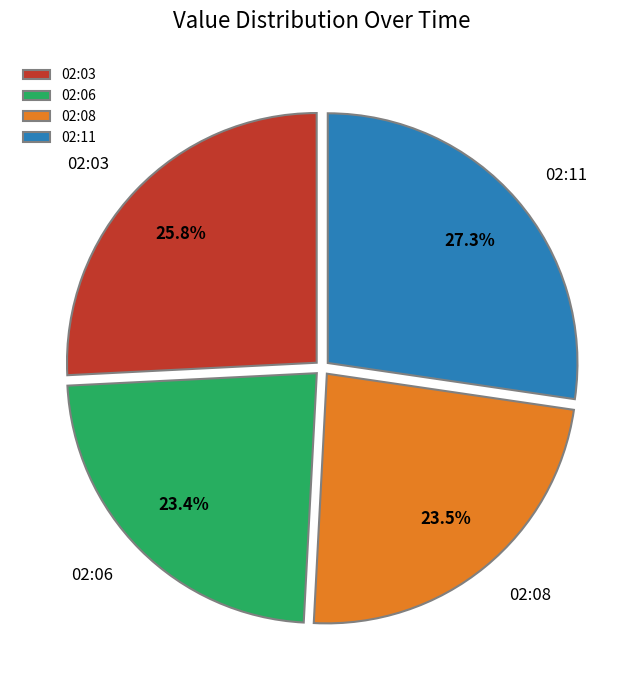

To the nearest percent, what is the average slice percentage?

25%